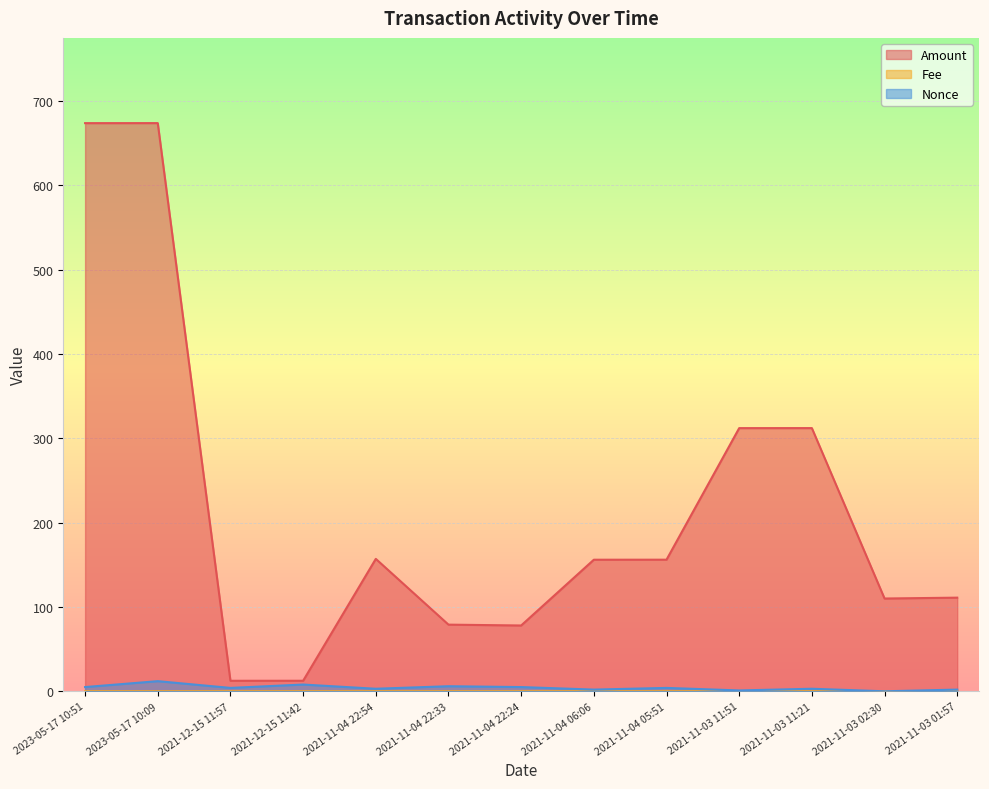

Rank the categories by Nonce value from lowest to highest.

2021-11-03 02:30, 2021-11-03 11:51, 2021-11-04 06:06, 2021-11-03 01:57, 2021-11-04 22:54, 2021-11-03 11:21, 2021-12-15 11:57, 2021-11-04 05:51, 2023-05-17 10:51, 2021-11-04 22:24, 2021-11-04 22:33, 2021-12-15 11:42, 2023-05-17 10:09